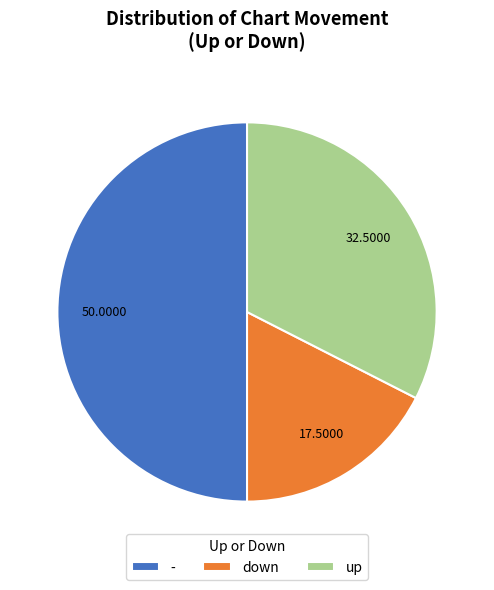

Between up and -, which is larger?

-